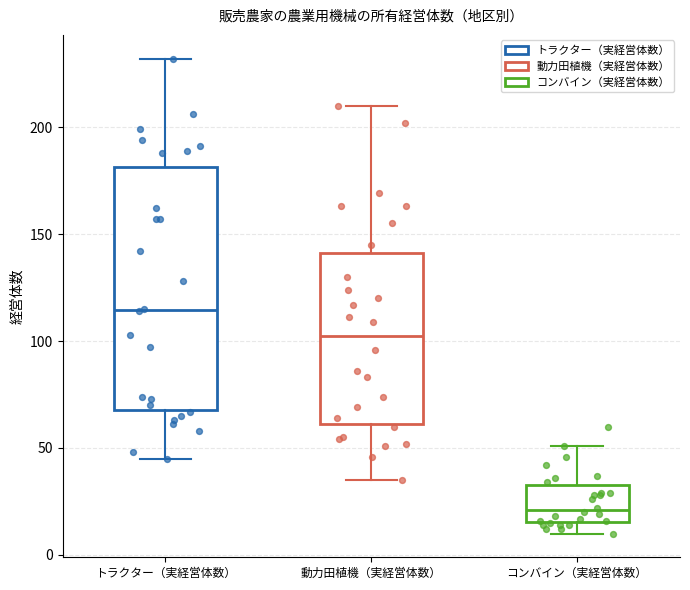

Reading left to right, transcribe this box plot: for each box, give where its median line is, the range the box spans, and where its two whiskers end, as read against the y-axis. The values are not printed on the chart, so give them approximately, as read against the axis.

トラクター（実経営体数）: median 115, box 70 to 180, whiskers 45 to 230
動力田植機（実経営体数）: median 105, box 60 to 140, whiskers 35 to 210
コンバイン（実経営体数）: median 20, box 15 to 35, whiskers 10 to 50